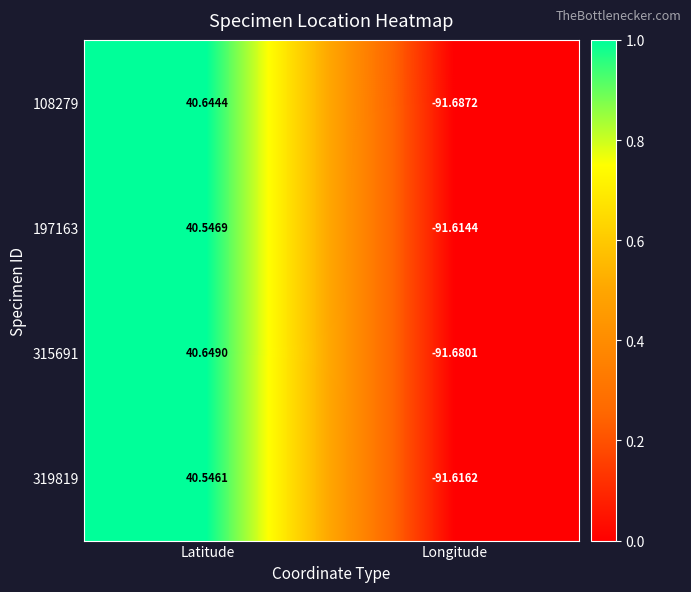

What is the total value across all series at Latitude?

162.4